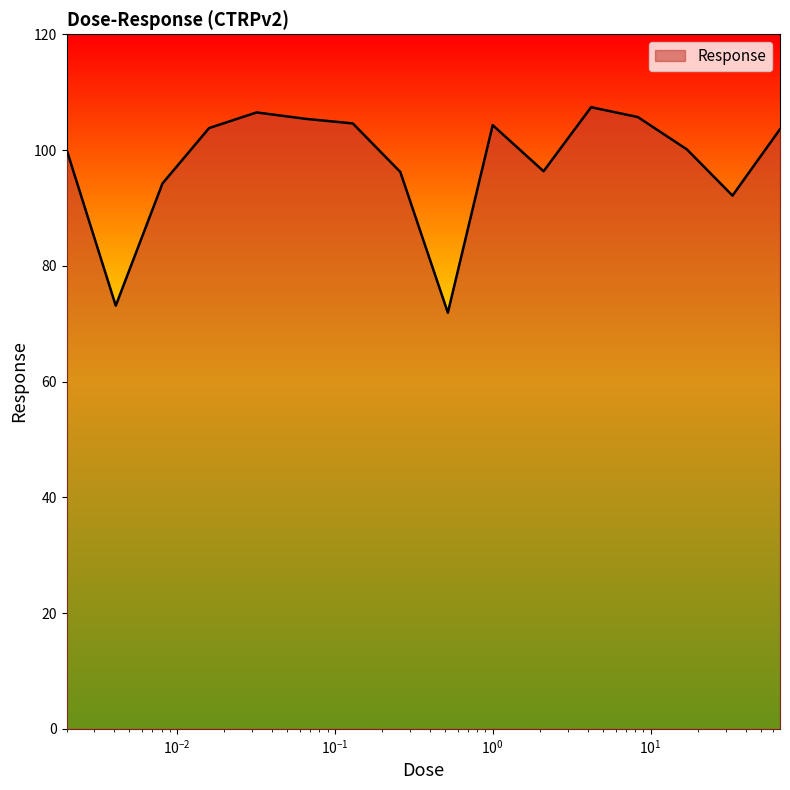

What is the maximum value shown in the chart?

107.4